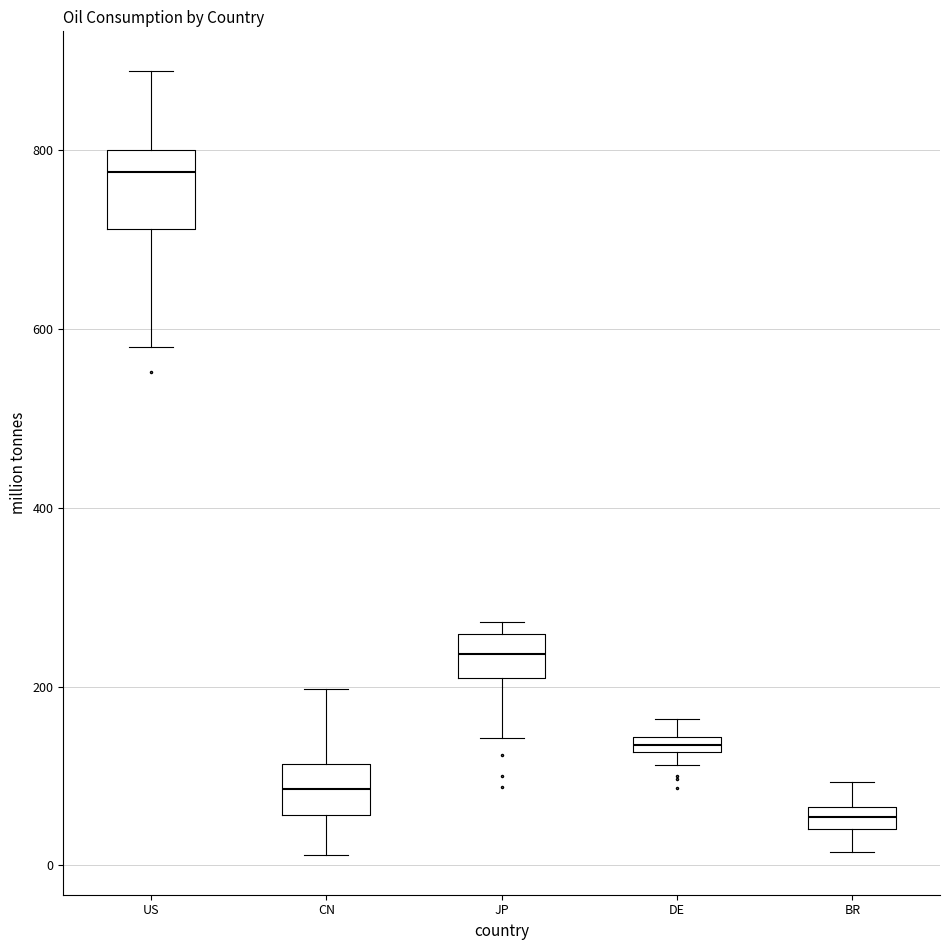

Comparing the boxes themselves (not the whiskers), which one is the tallest?

US